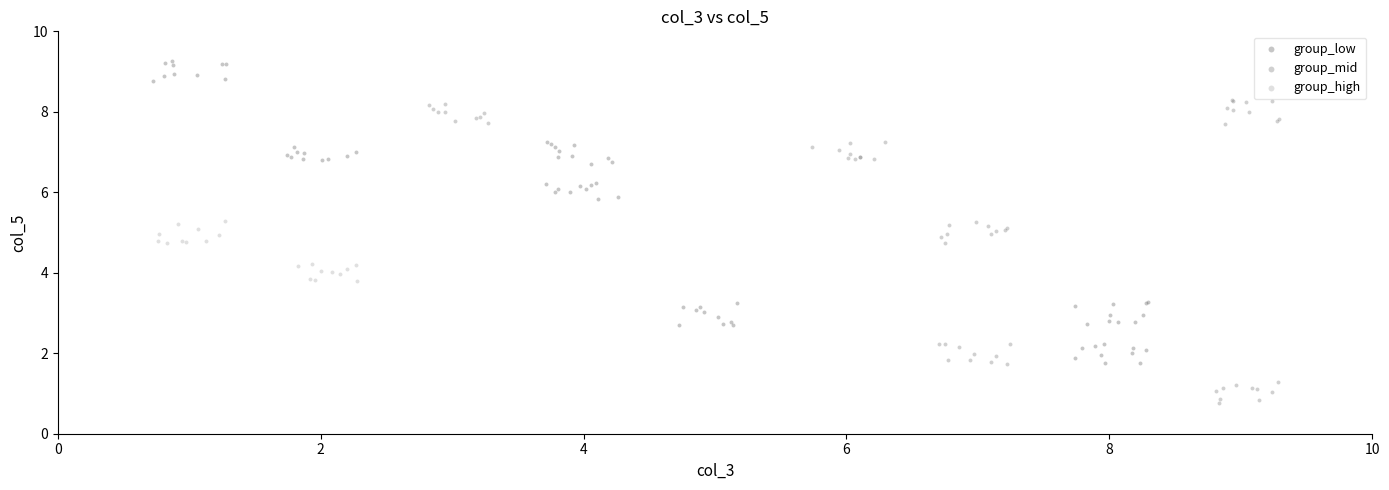

Which series reaches the minimum Y coordinate?

group_mid